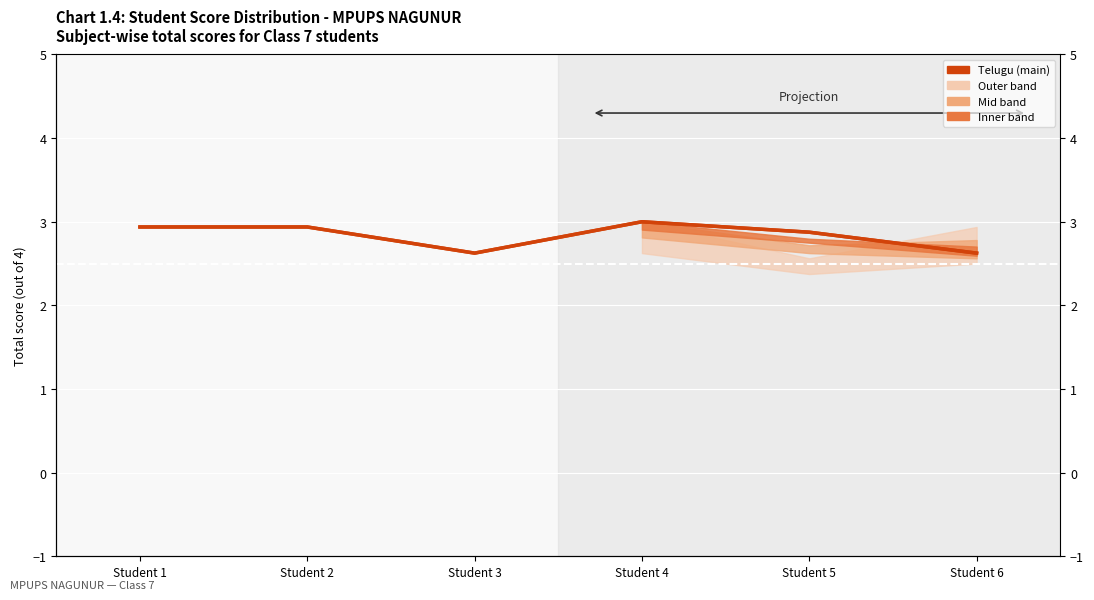

Where is the first local maximum?

Student 4